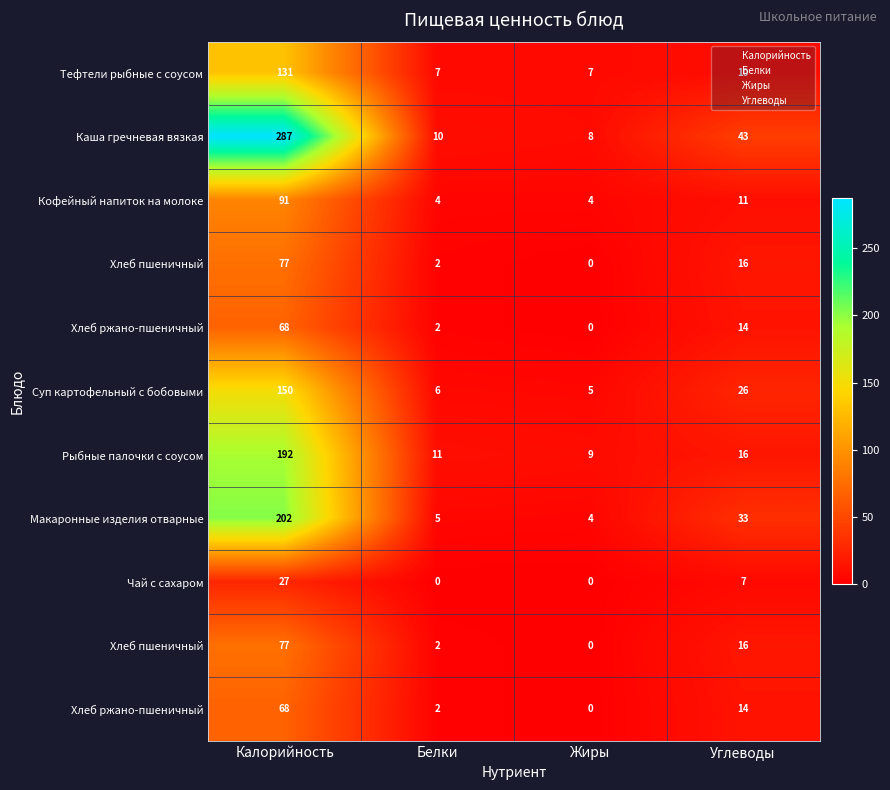

Between Калорийность and Белки, which is larger?

Калорийность